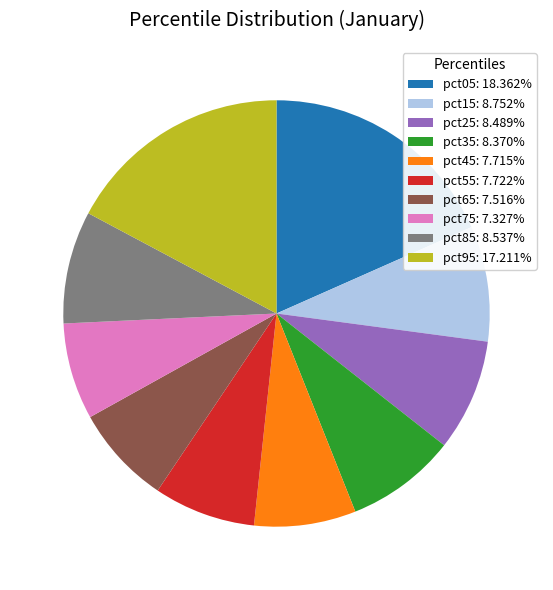

Do pct65 and pct55 together represent more than half of the pie?

No